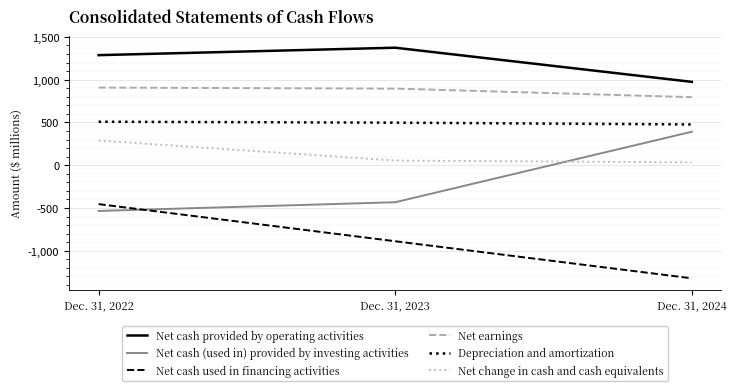

What is the spread (max minus min) of values at Dec. 31, 2024?

2296